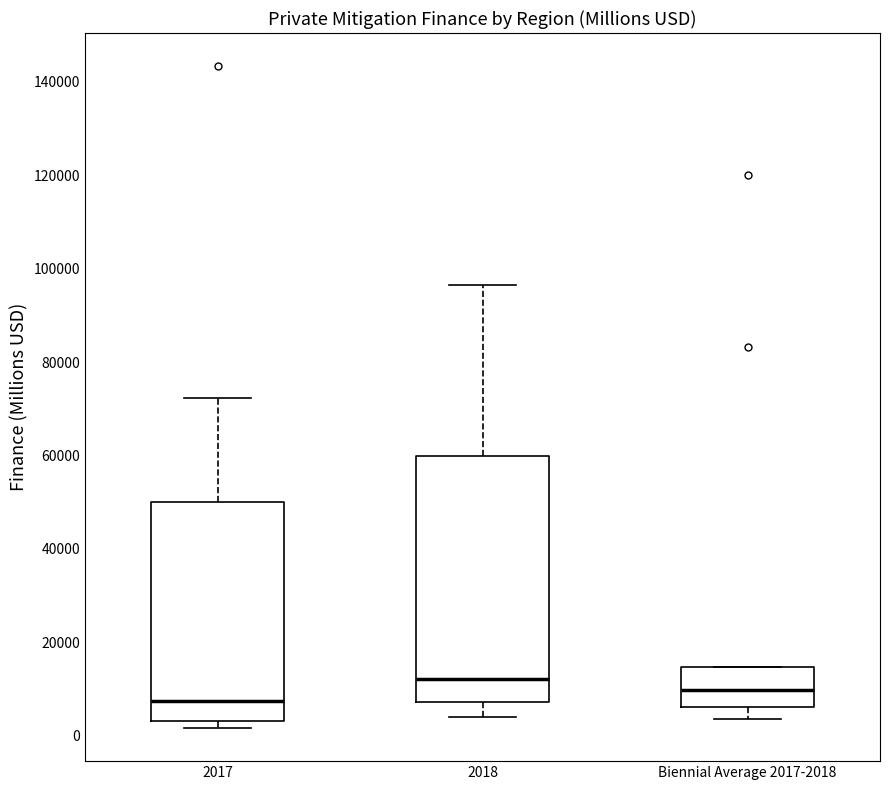

Reading left to right, transcribe this box plot: for each box, give where its median line is, the range the box spans, and where its two whiskers end, as read against the y-axis. The values are not printed on the chart, so give them approximately, as read against the axis.

2017: median 8000, box 4000 to 50000, whiskers 2000 to 72000
2018: median 12000, box 8000 to 60000, whiskers 4000 to 96000
Biennial Average 2017-2018: median 10000, box 6000 to 14000, whiskers 4000 to 14000